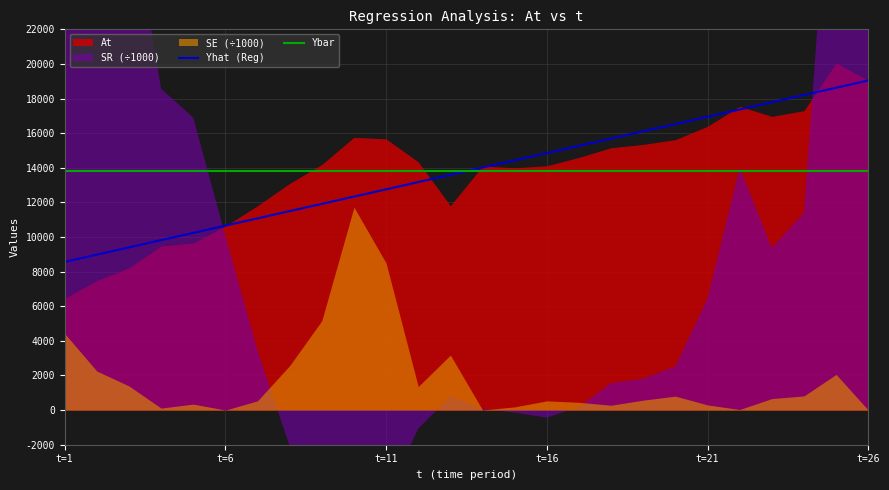

What is the maximum value for Ybar?

13803.1